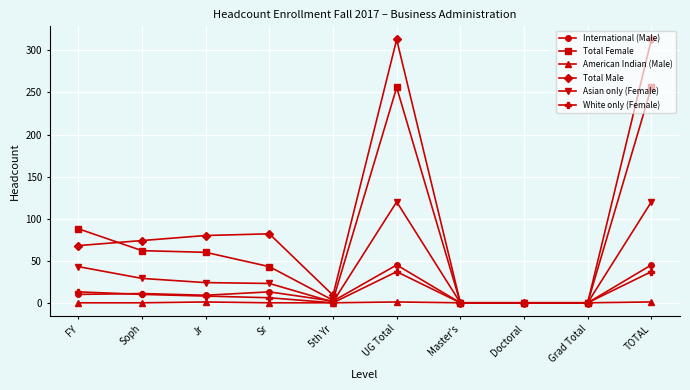

What is the total value across all series at 5th Yr?

15